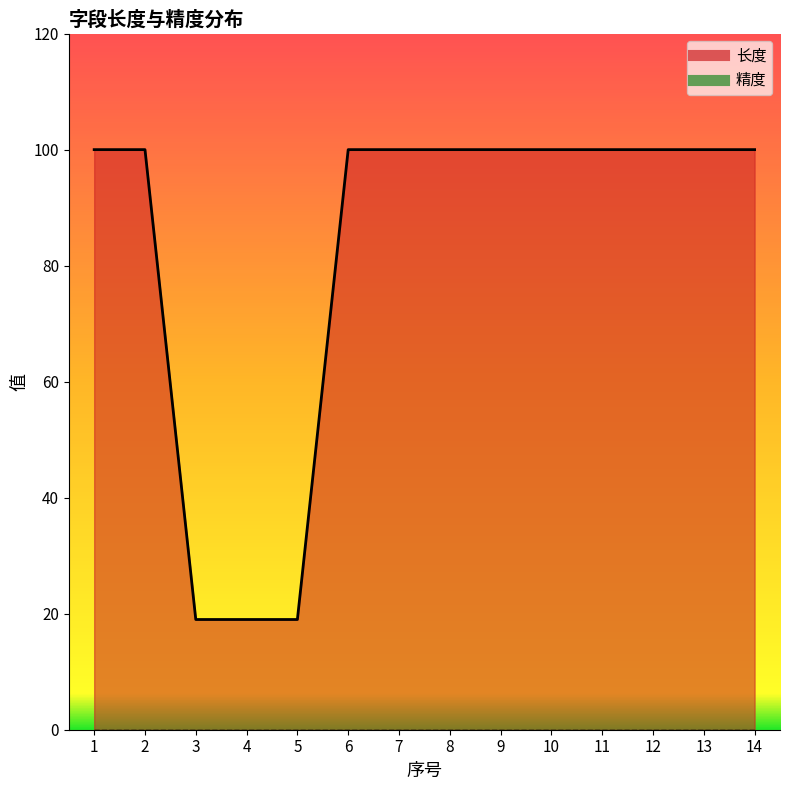

The chart shows a value of 19 at 3. True or false?

True